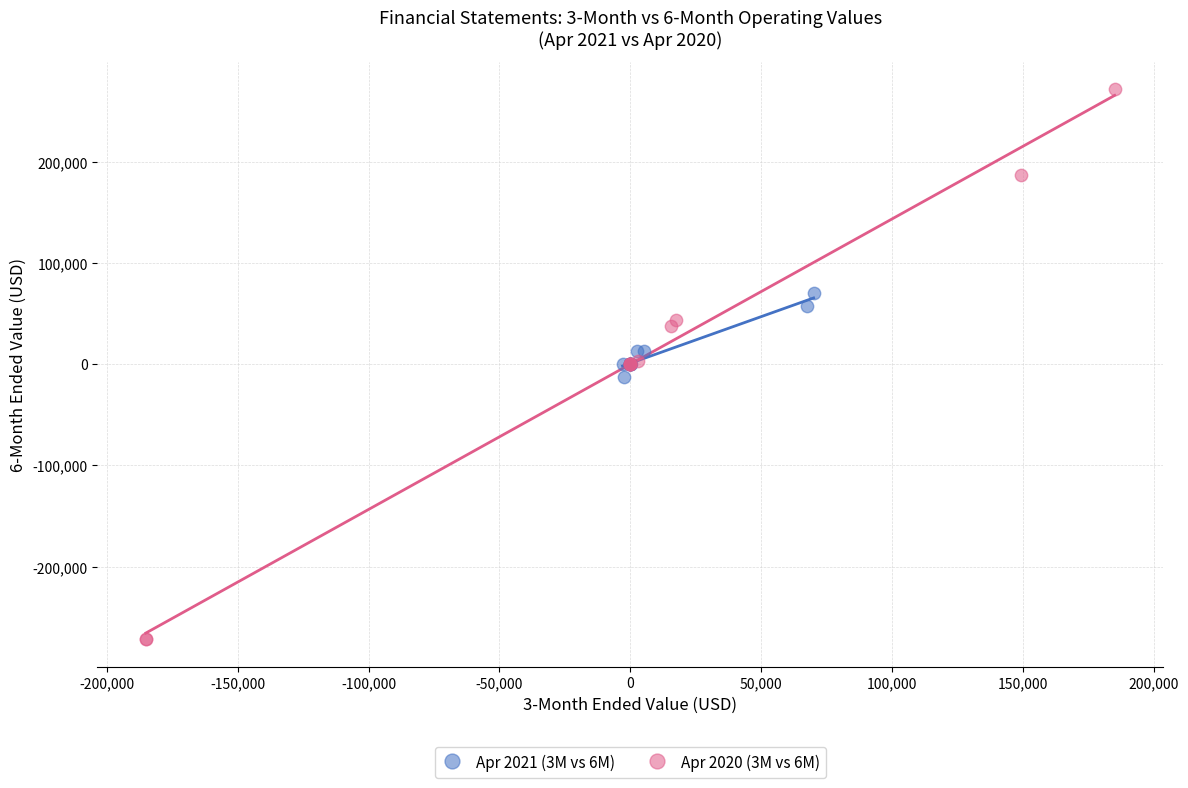

Which series contains the highest Y value?

Apr 2020 (3M vs 6M)